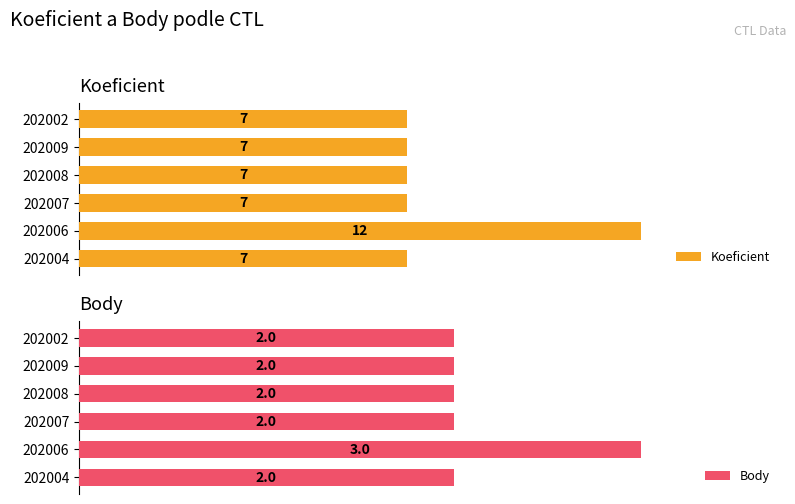

Rank the series by their maximum value, from lowest to highest.

Body, Koeficient